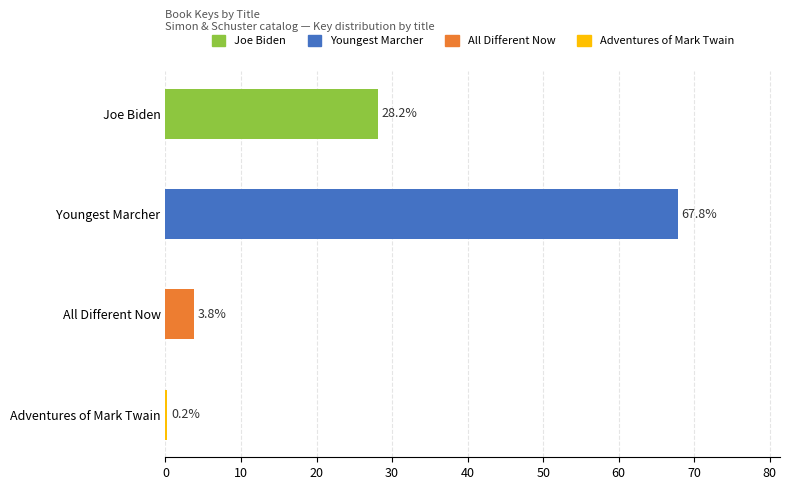

List the labels in order of value, largest first.

Youngest Marcher, Joe Biden, All Different Now, Adventures of Mark Twain